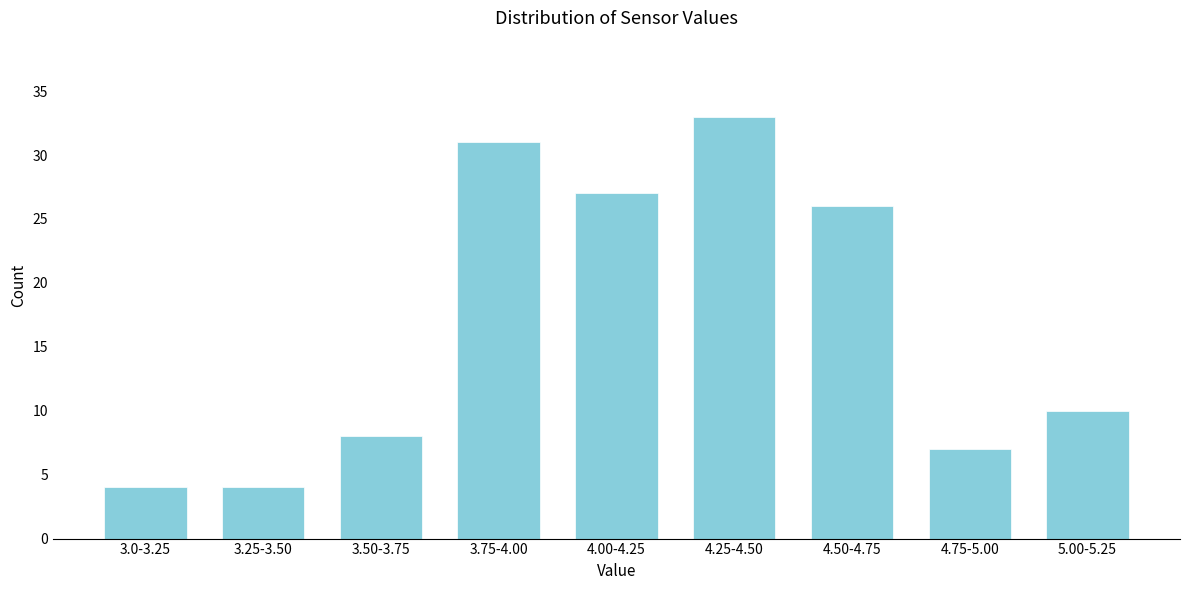

Reading left to right, transcribe all the data shown in this chart.

3.0-3.25=4	3.25-3.50=4	3.50-3.75=8	3.75-4.00=31	4.00-4.25=27	4.25-4.50=33	4.50-4.75=26	4.75-5.00=7	5.00-5.25=10